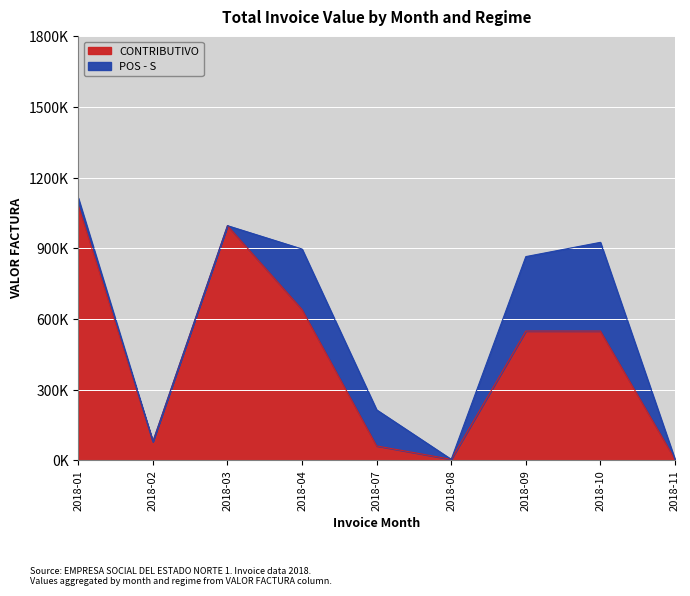

Reading left to right, extract all data points from this chart.

1083410	80161	996878	640928	61640	4700	549435	549380	4700